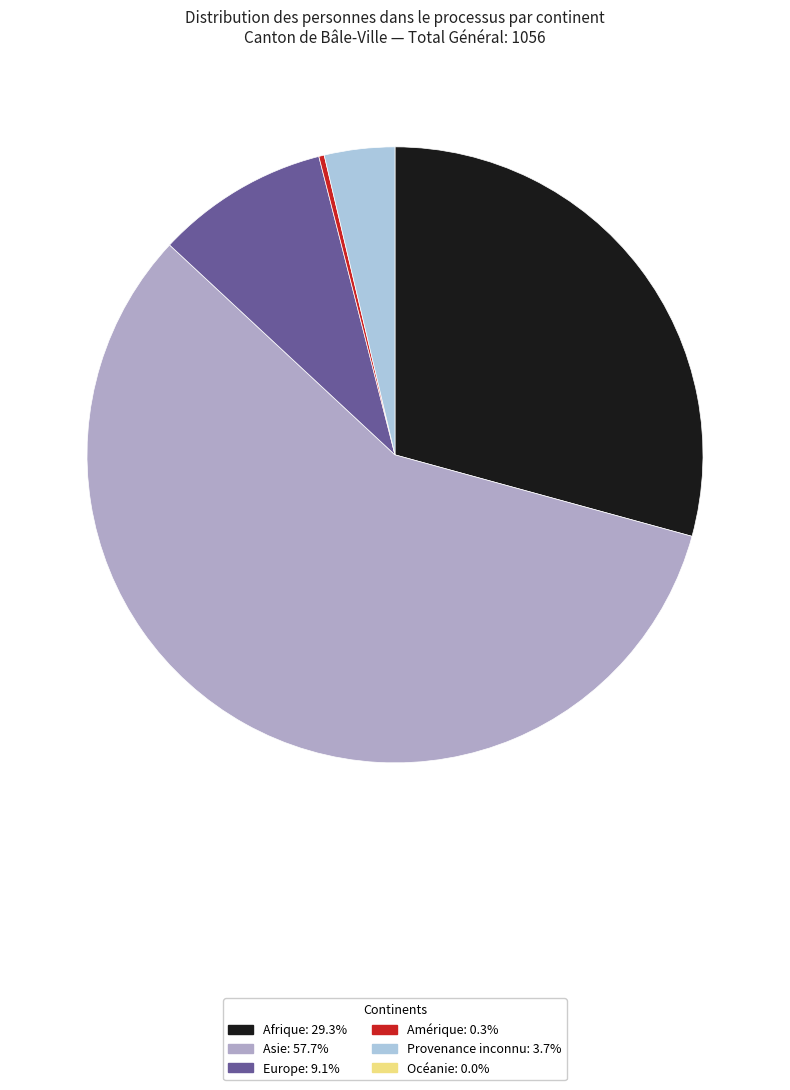

Does any single category account for the majority?

Yes